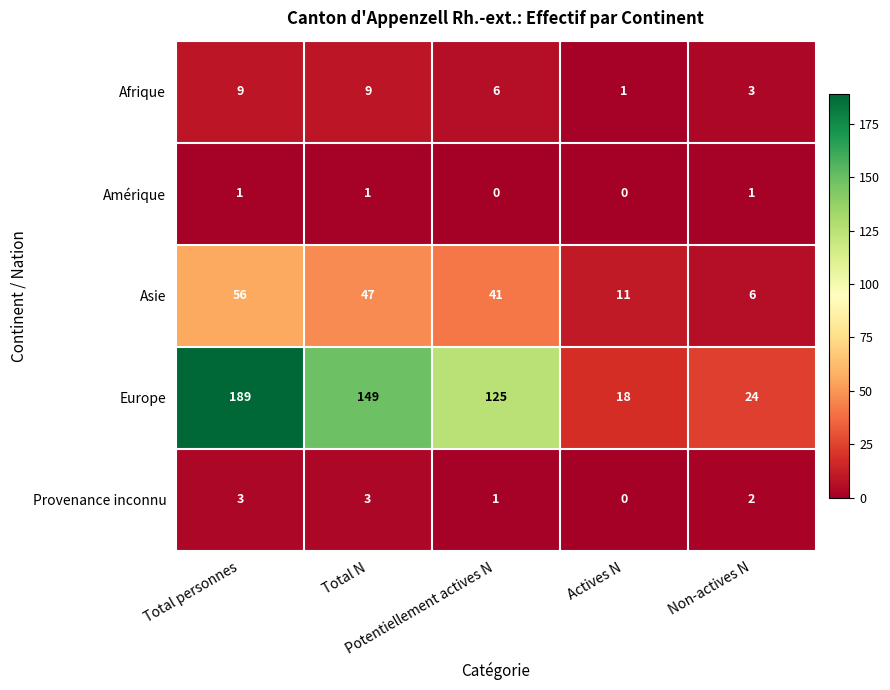

How many data points in Provenance inconnu are less than 2?

2